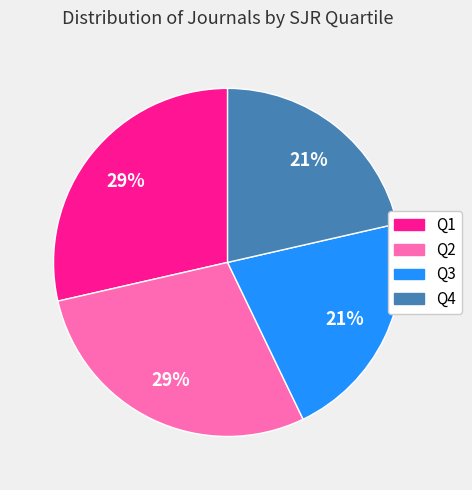

Is there a majority slice in this chart?

No